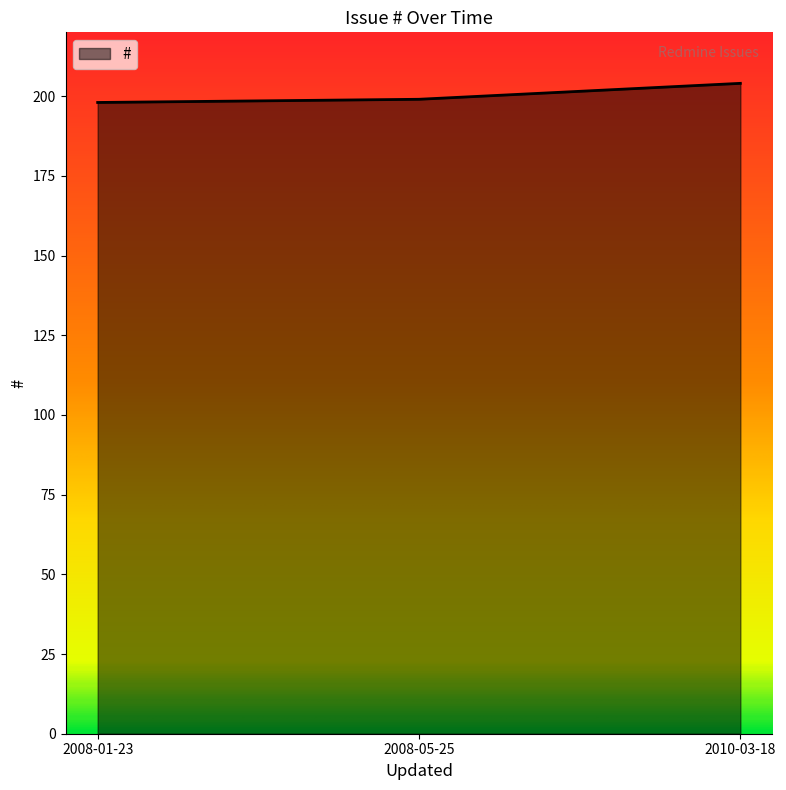

Reading left to right, transcribe all the data shown in this chart.

2008-01-23=198	2008-05-25=199	2010-03-18=204